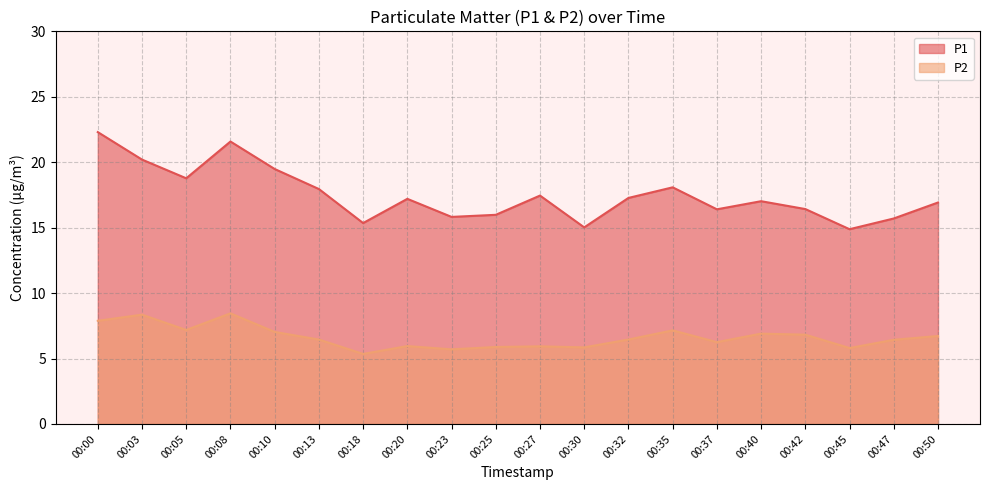

How many lines are shown in the chart?

2